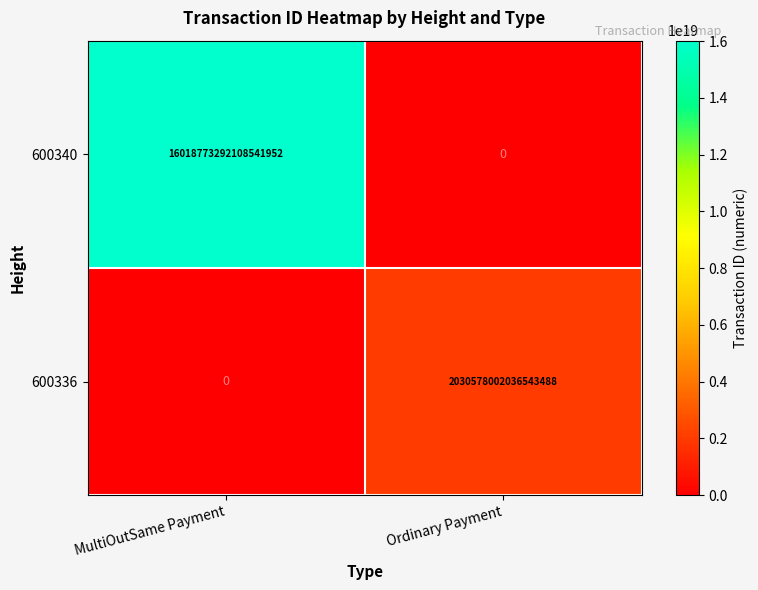

At which category is the sum across all series the highest?

MultiOutSame Payment